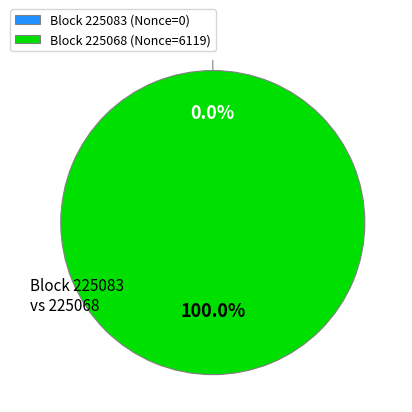

Which slice is the smallest?

225083